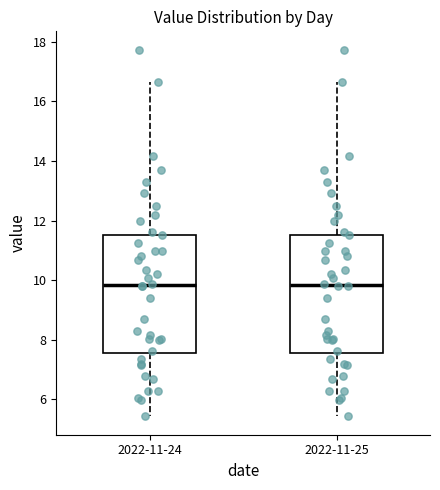

Where does the median line of the box for 2022-11-24 sit on the y-axis? The values are not printed on the chart, so give them approximately, as read against the axis.

9.8